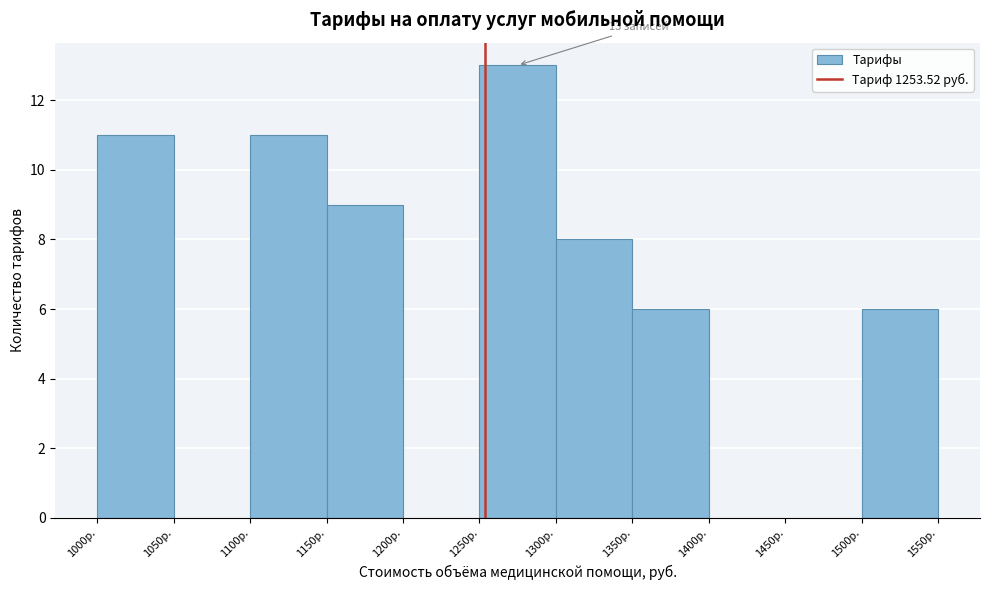

Over which range of the x-axis is the bar tallest?

1250 to 1300